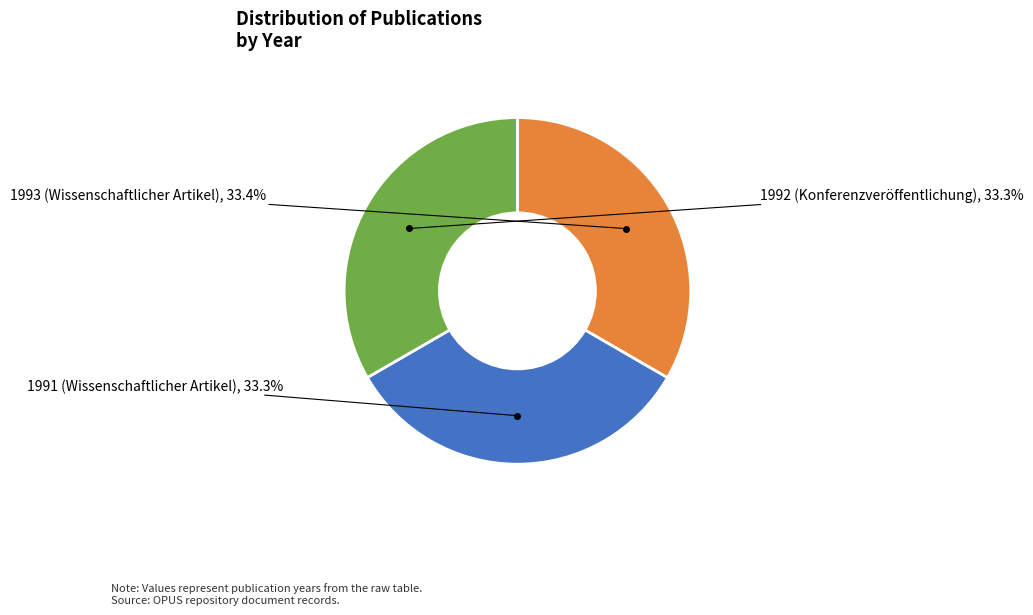

What percentage do 1991 (Wissenschaftlicher Artikel) and 1992 (Konferenzveröffentlichung) together represent?

66.6%